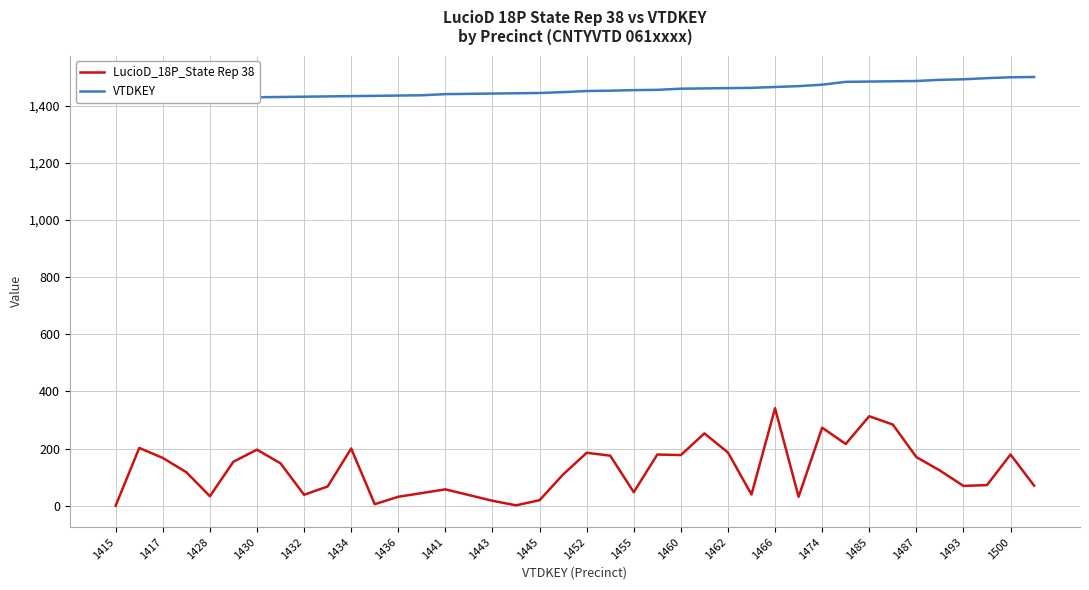

How many data points in LucioD_18P_State Rep 38 are above 123?

19